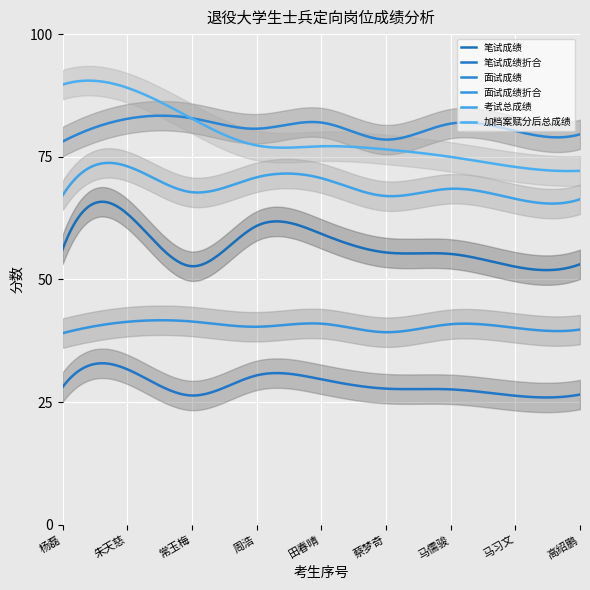

What is the maximum value for 考试总成绩?

73.8